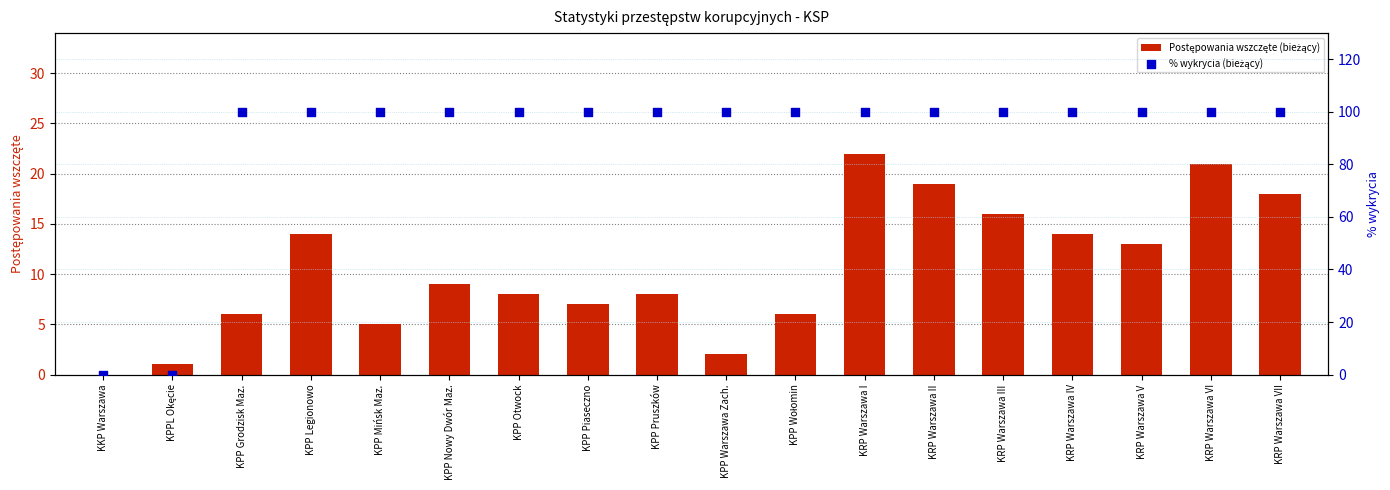

At how many categories does at least one series exceed 87?

16